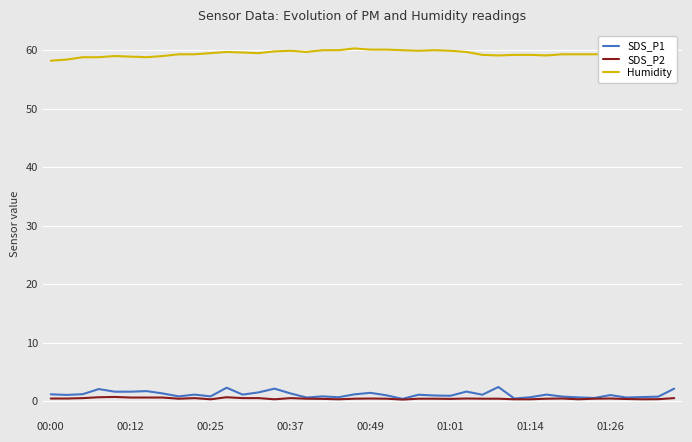

Count the number of data series in this chart.

3